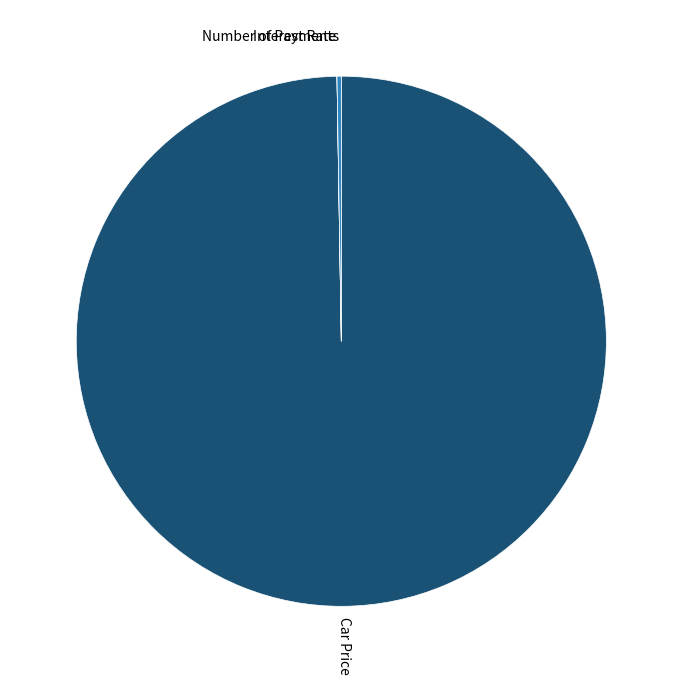

Is there any slice that represents more than half of the pie?

Yes